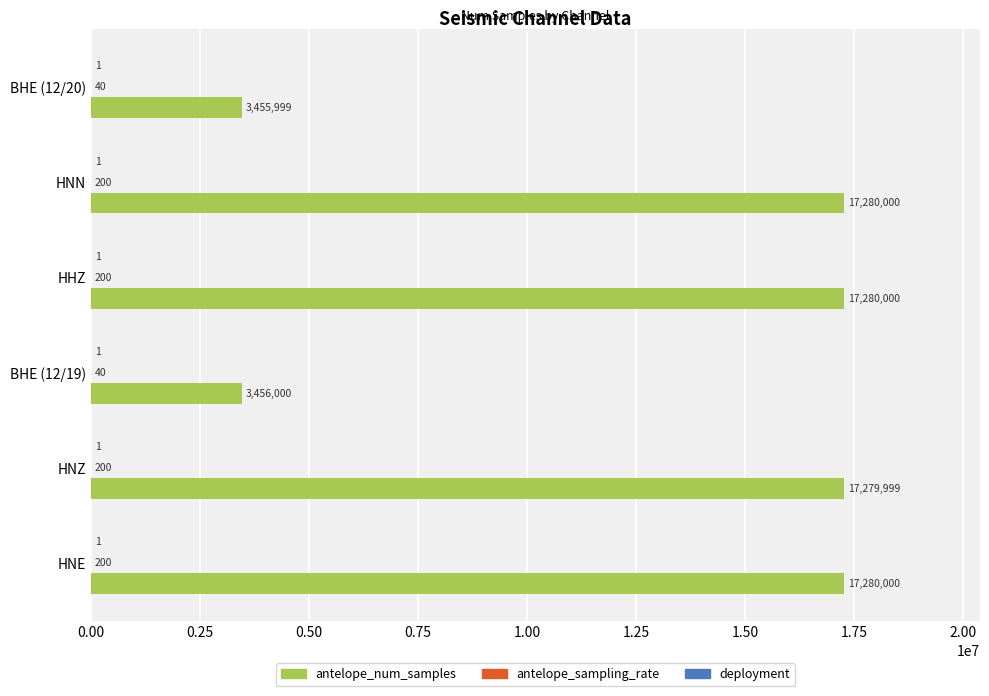

What is the maximum value for antelope_num_samples?

17280000